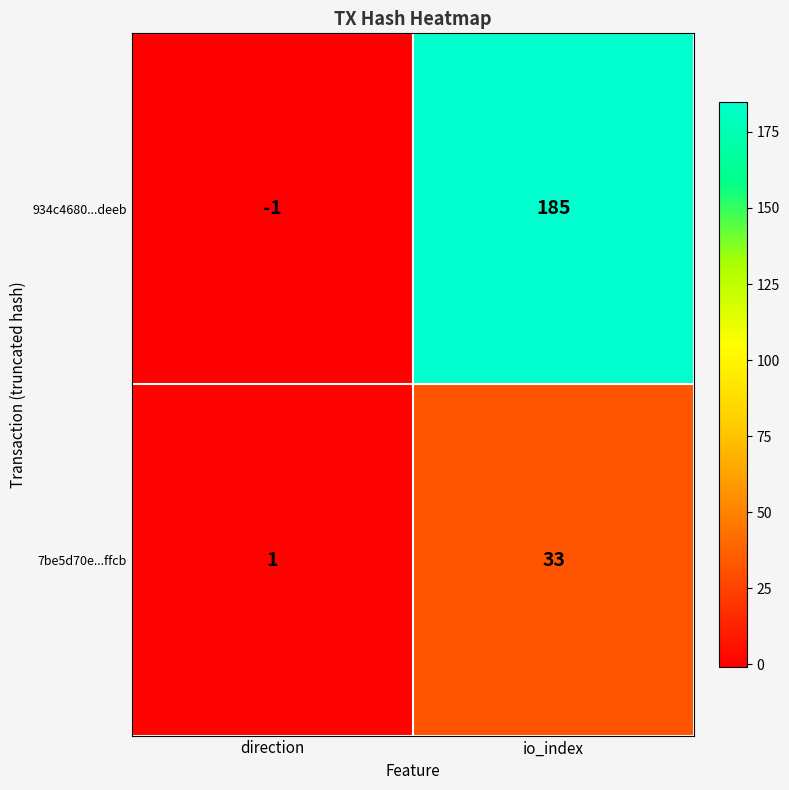

What is the maximum value shown in the chart?

185